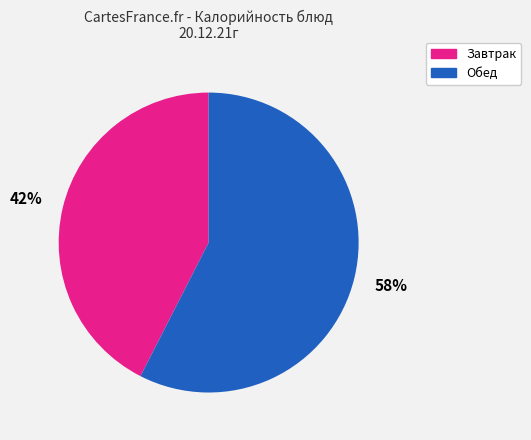

Which has a higher value, Завтрак or Обед?

Обед